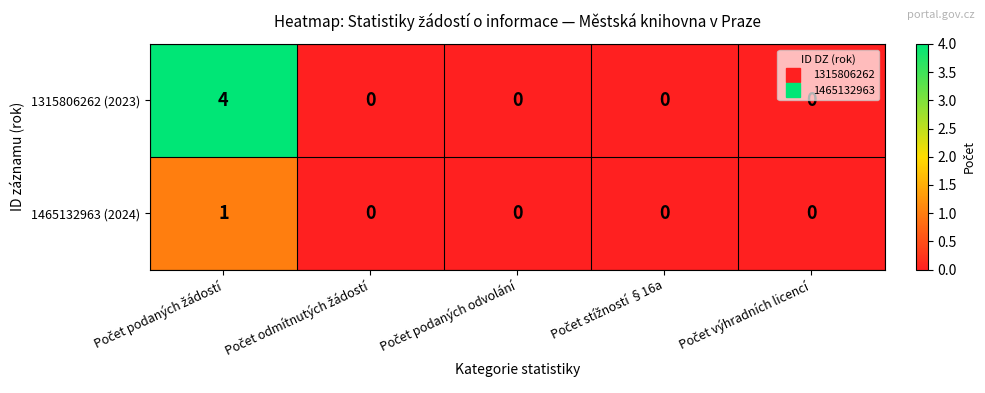

At how many categories does at least one series exceed 2?

1